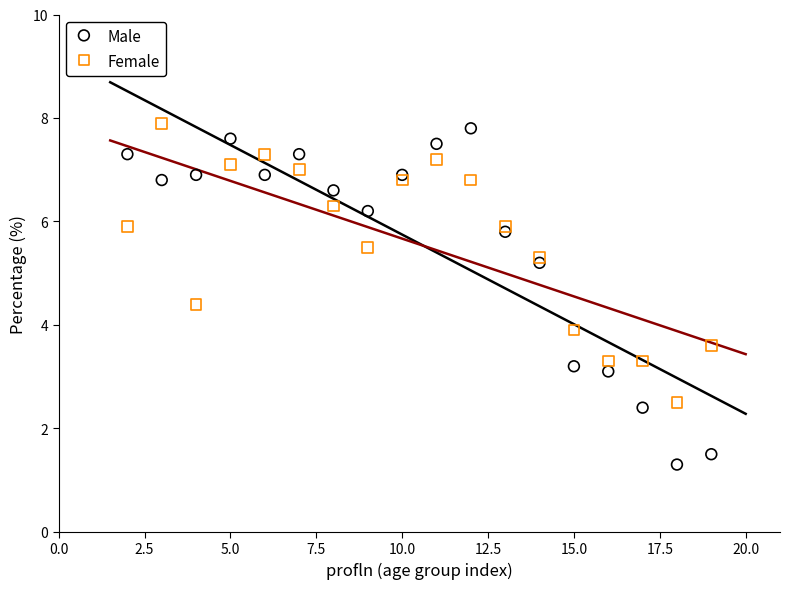

What is the X range (max minus min) for the scatter plot?

17.0